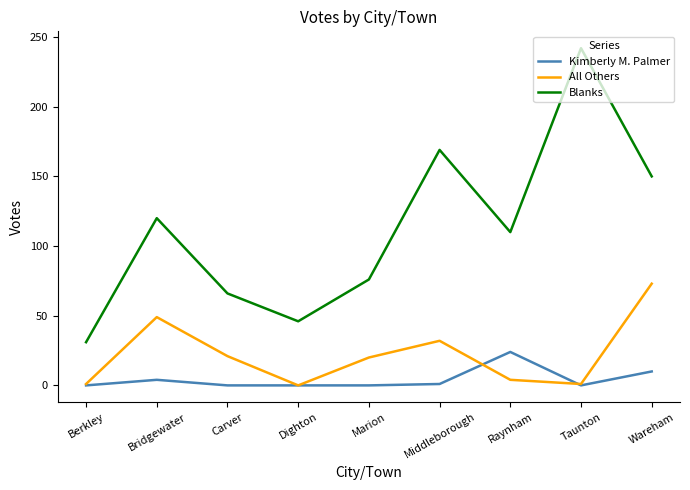

Which series has the widest spread of values?

Blanks